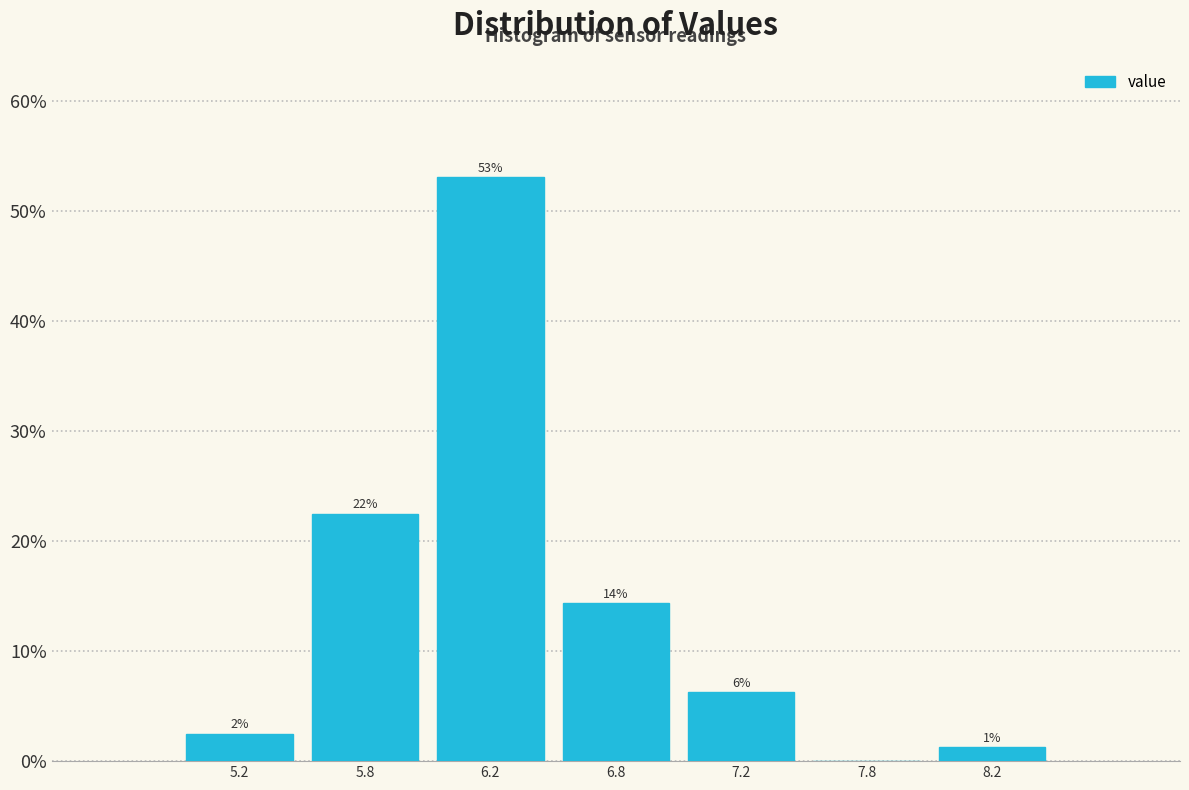

Are the bars horizontal?

No